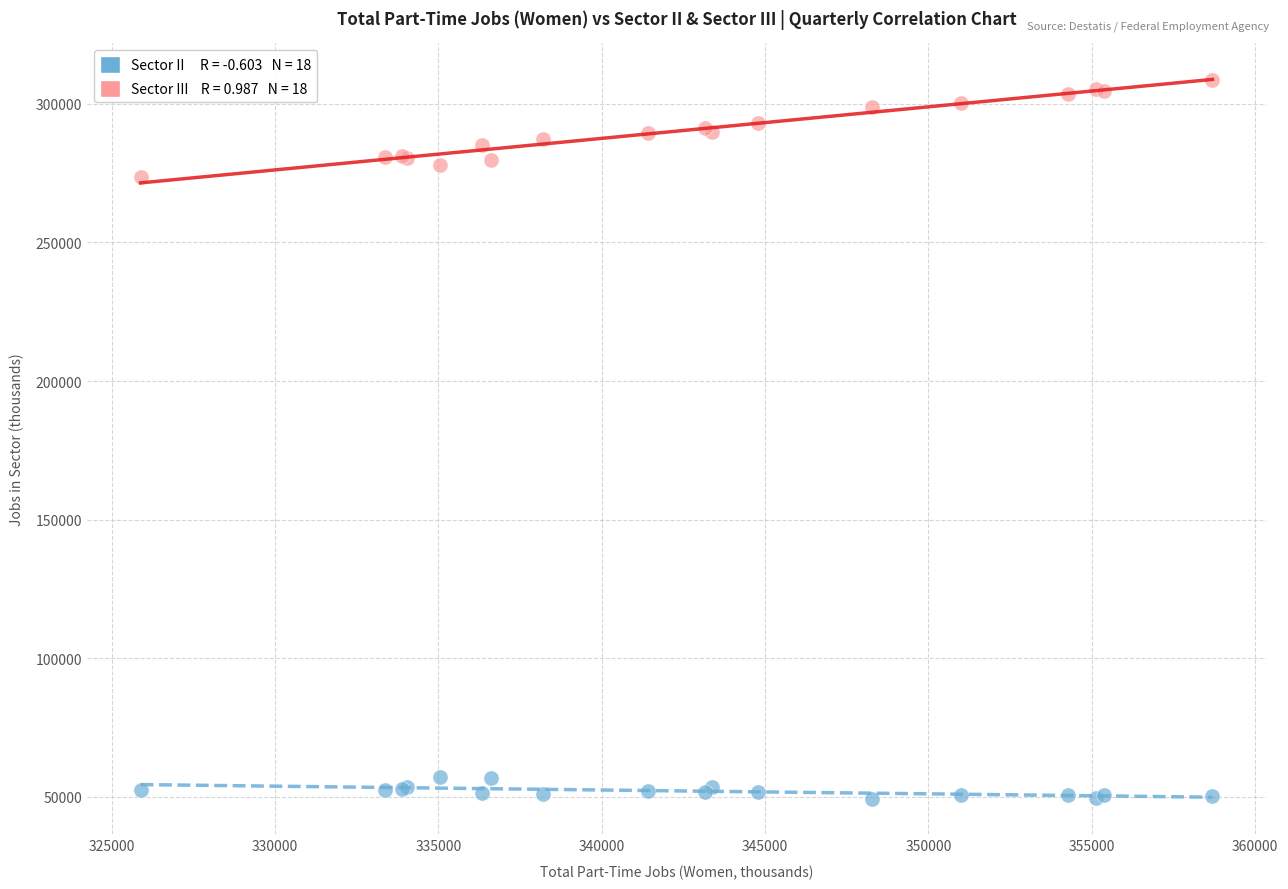

Across all series, what Y value is closest to 178917?

273538.9